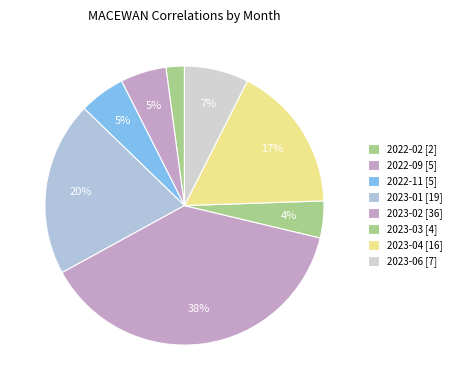

To the nearest percent, what is the difference between the largest and smallest slice percentages?

36%